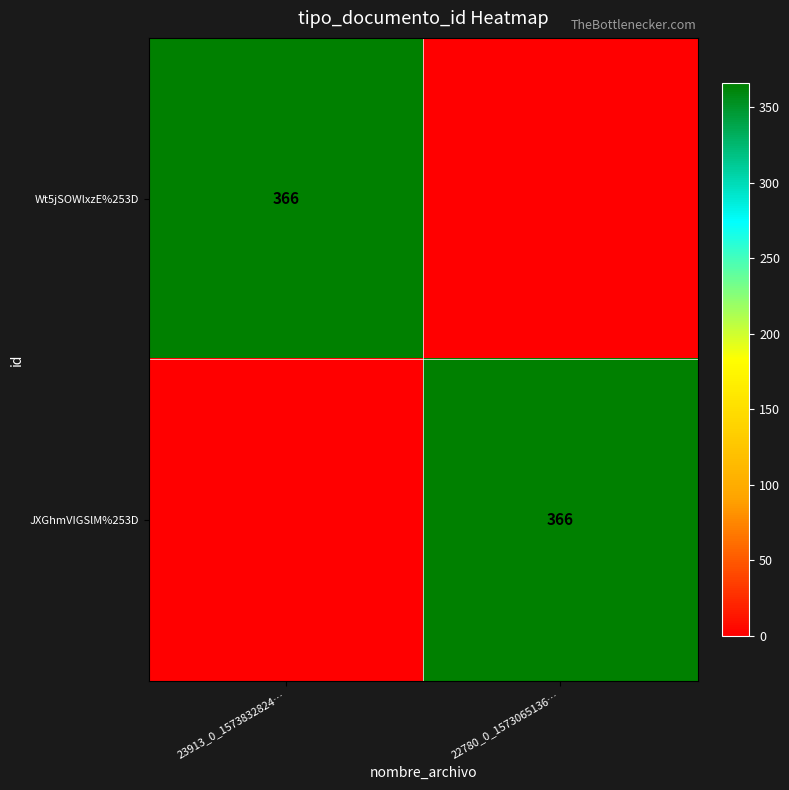

Is it true that JXGhmVIGSlM%253D equals 544 at 22780_0_1573065136…?

False